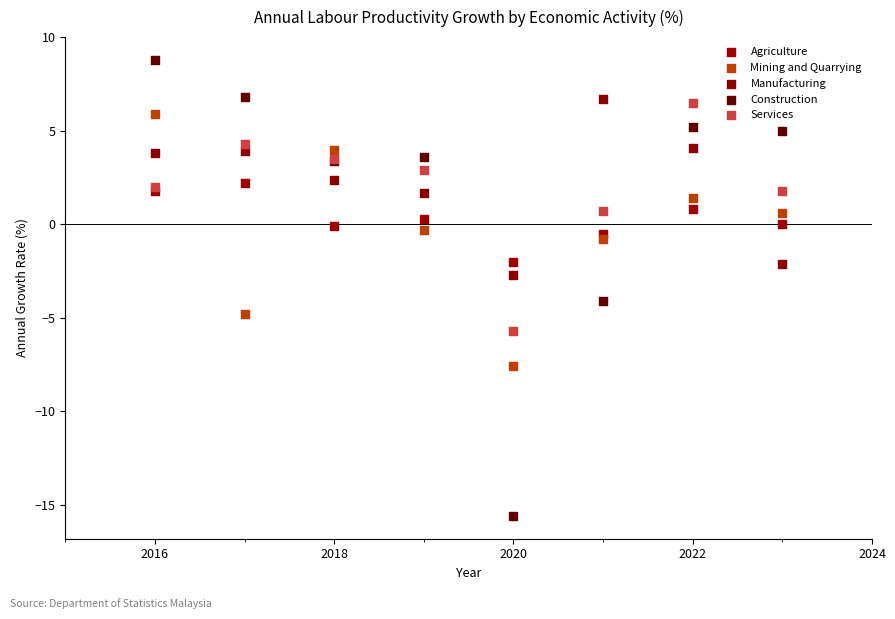

What are all the series names shown in the legend?

Agriculture, Mining and Quarrying, Manufacturing, Construction, Services